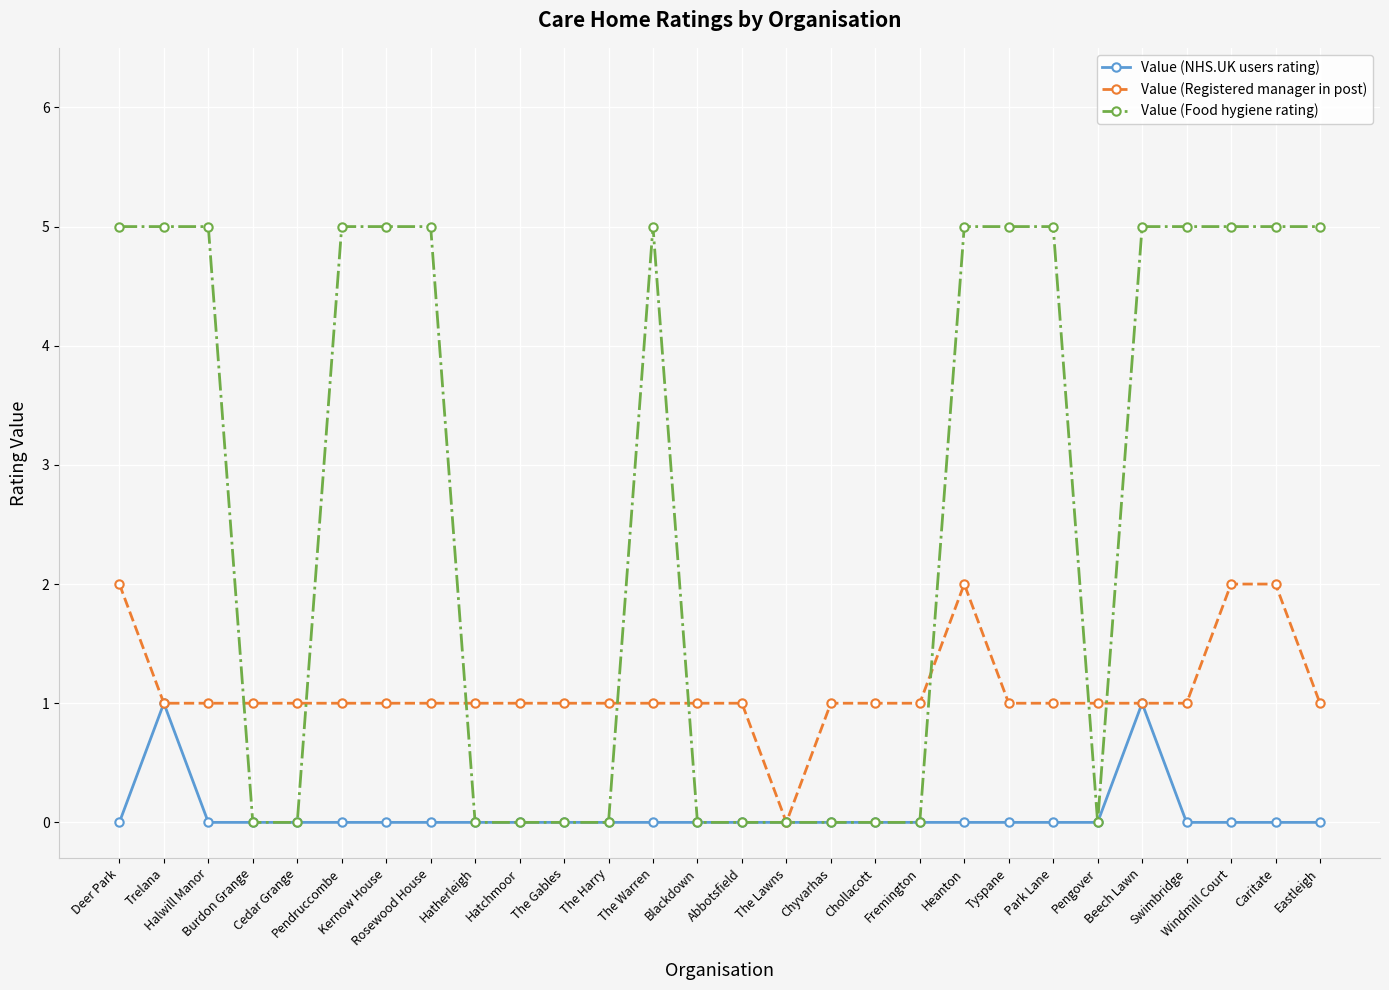

True or false: Value (Registered manager in post) has more than 0 interior local peaks.

True